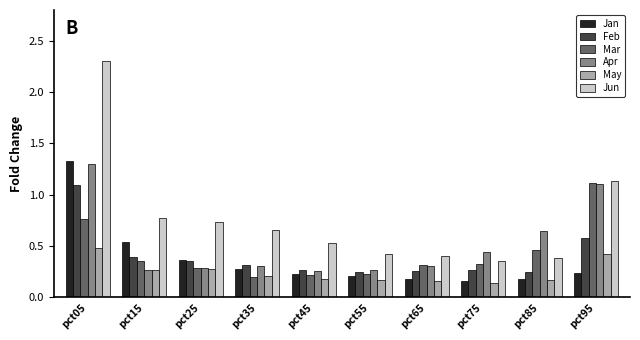

The value of May at pct85 is 0.2. True or false?

True